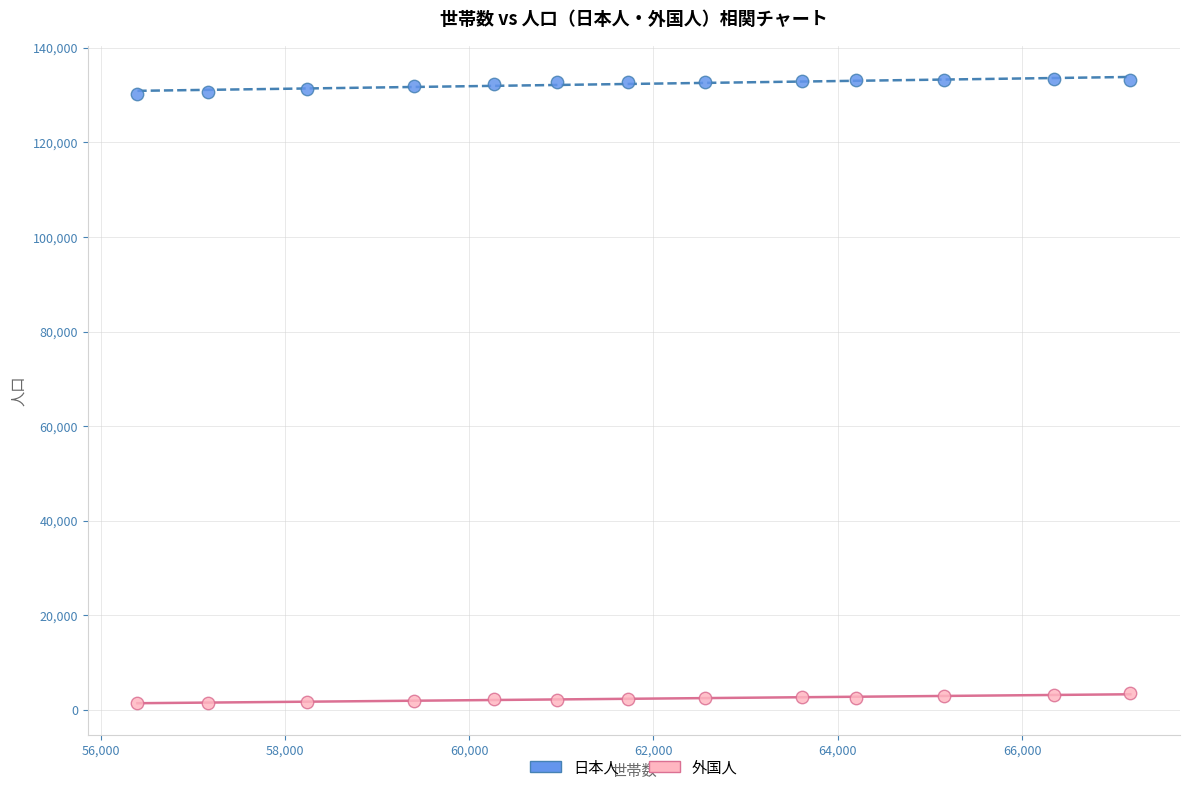

Which series reaches the maximum Y coordinate?

日本人